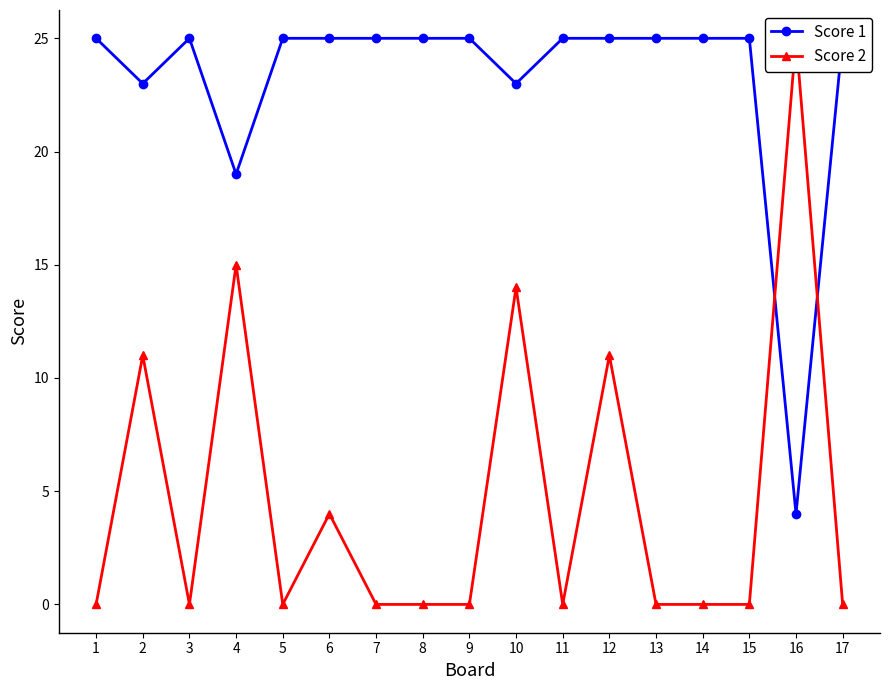

Rank the series at 11 from lowest to highest value.

Score 2, Score 1